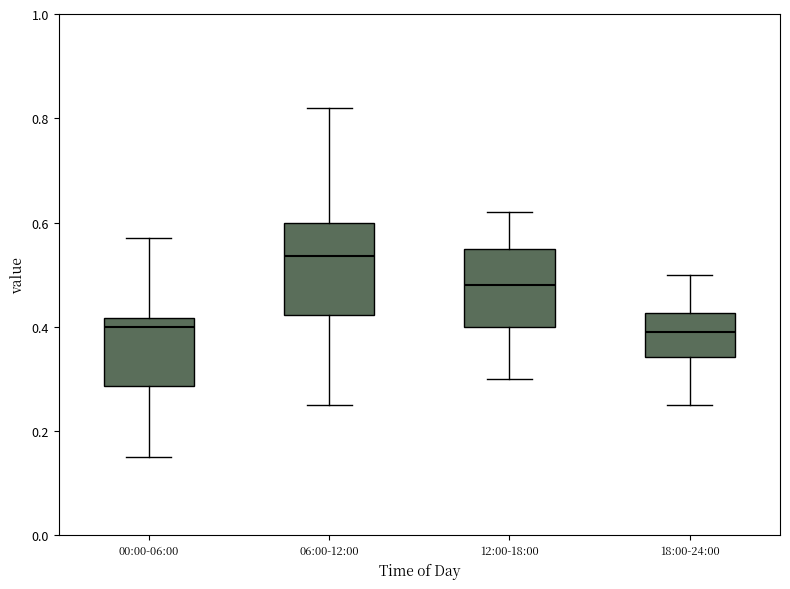

Which box is the tallest, from its lower edge to its upper edge?

06:00-12:00